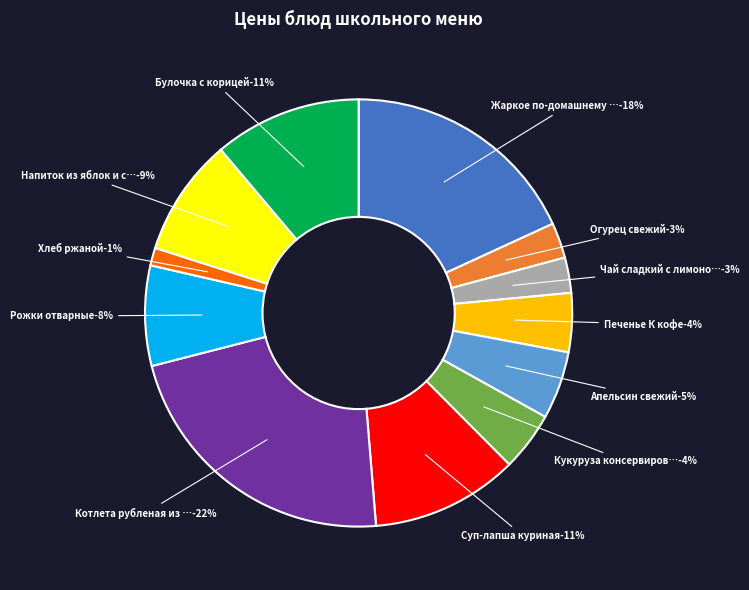

Combined, do Огурец свежий and Печенье К кофе account for over 50%?

No